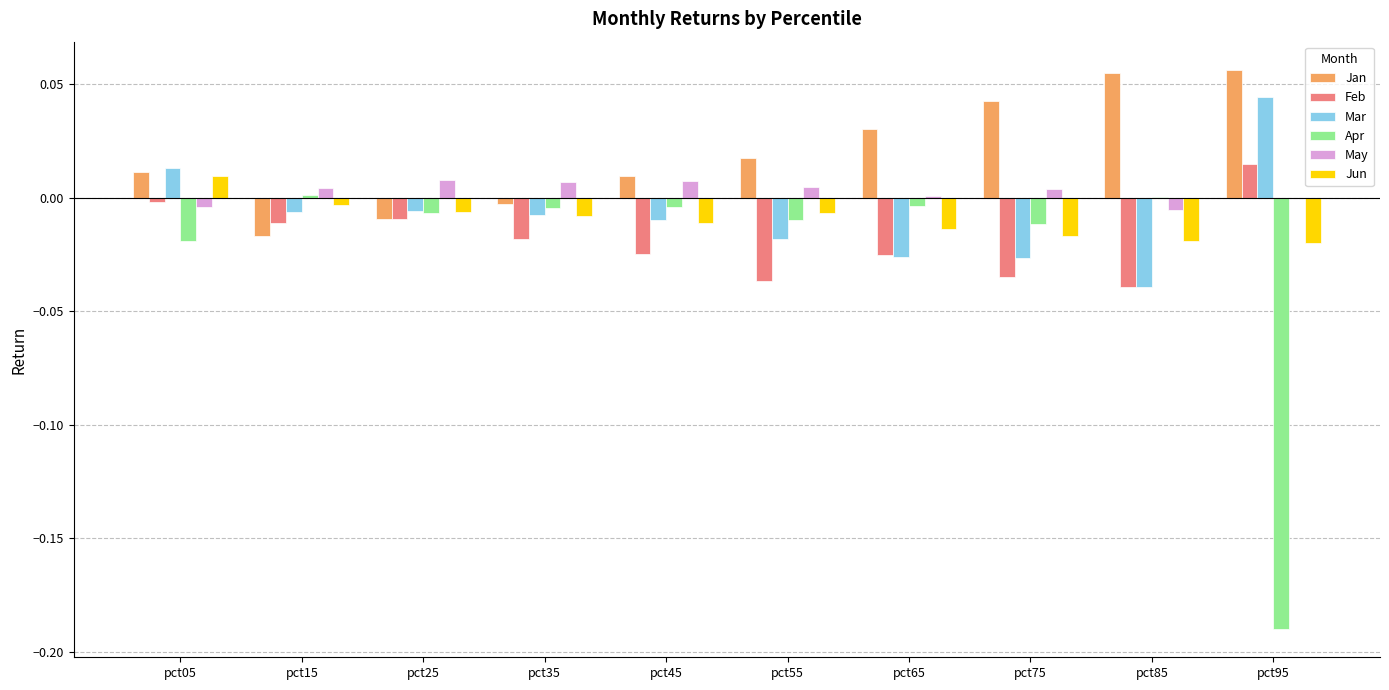

Which series has the largest total across all categories?

Jan